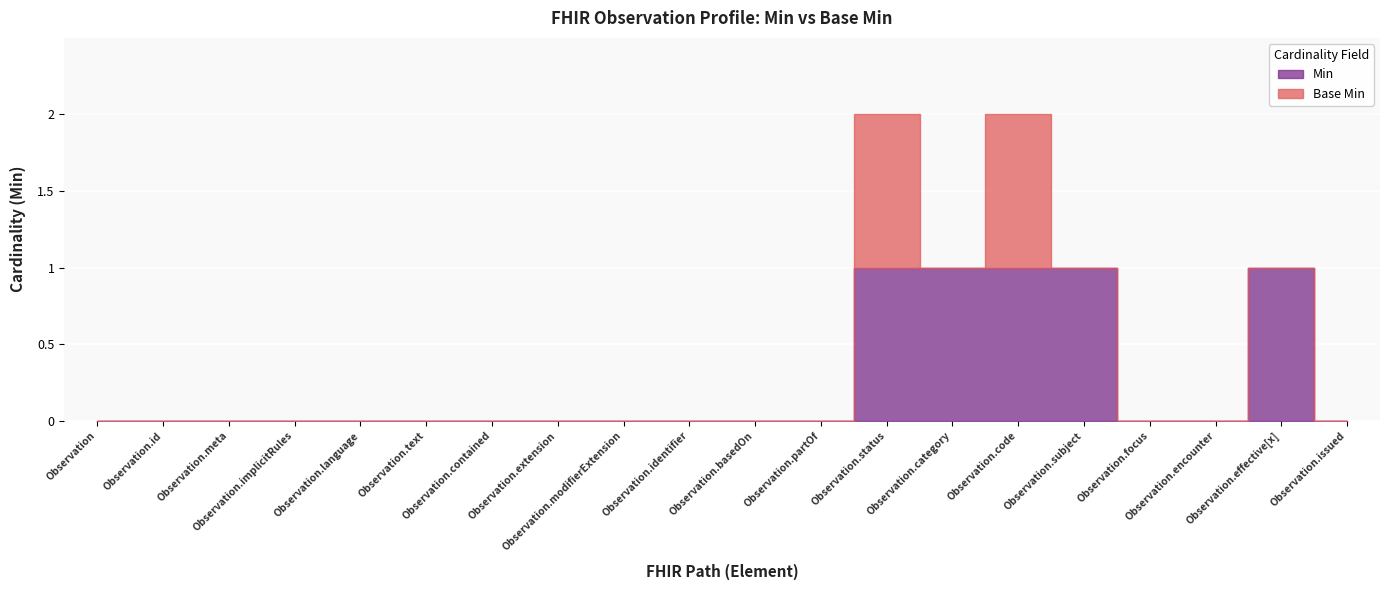

What is the sum of the Min values at Observation.focus and Observation.category?

1